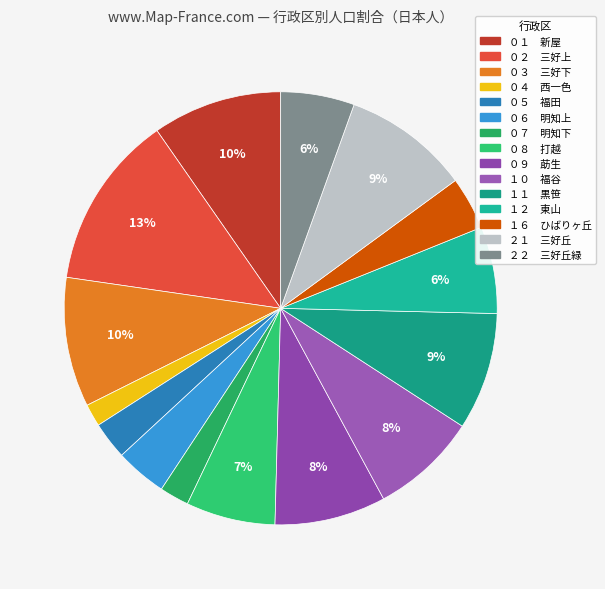

How many slices are in this pie chart?

15